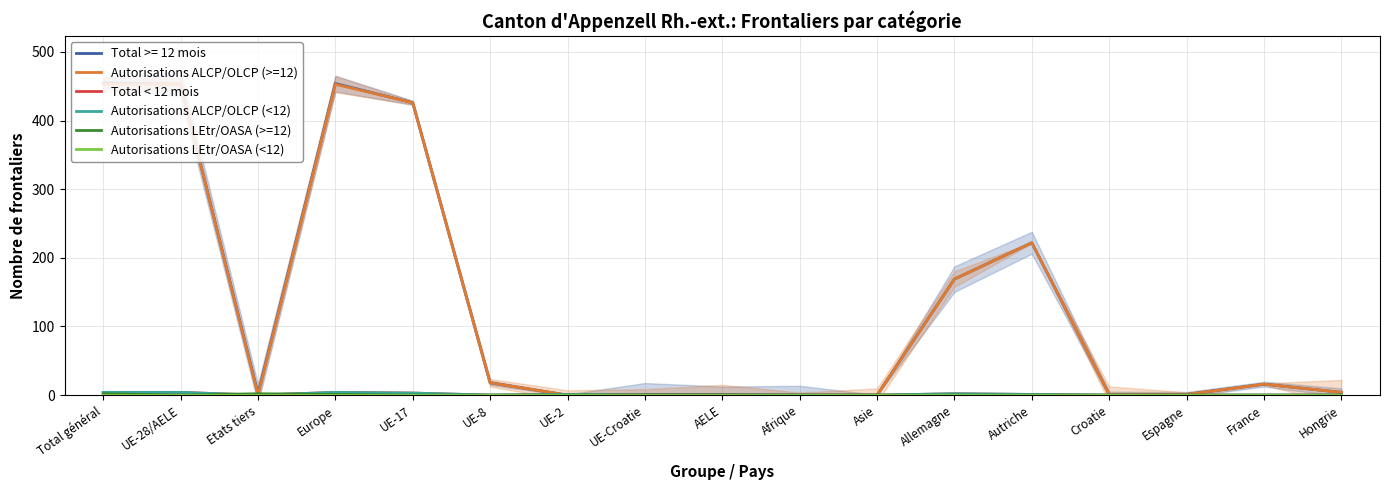

What is the sum of all Autorisations ALCP/OLCP (<12) values?

19